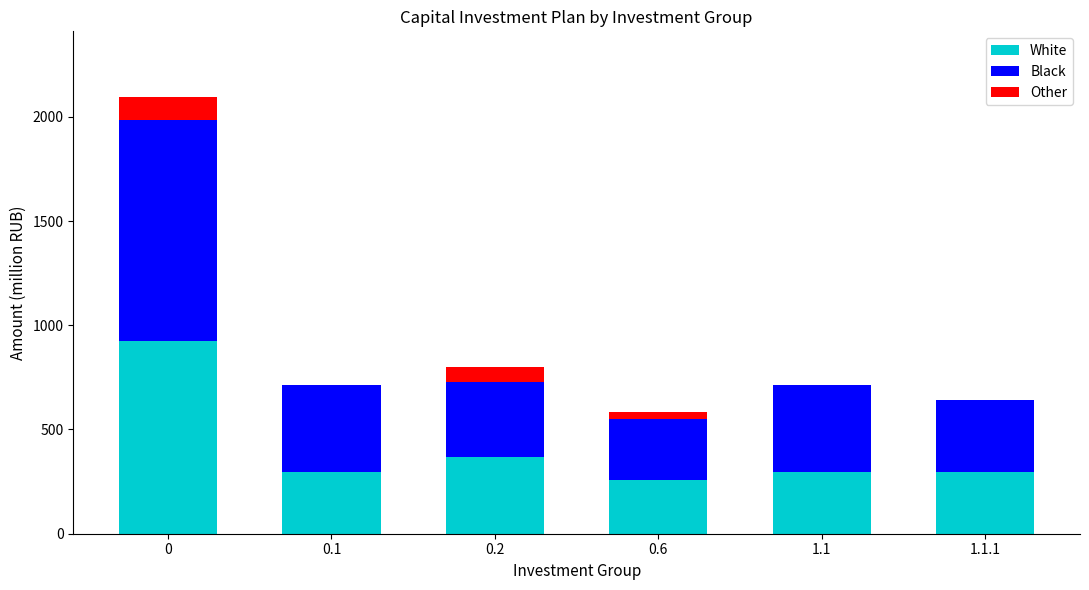

What is the sum of all White values?

2444.3